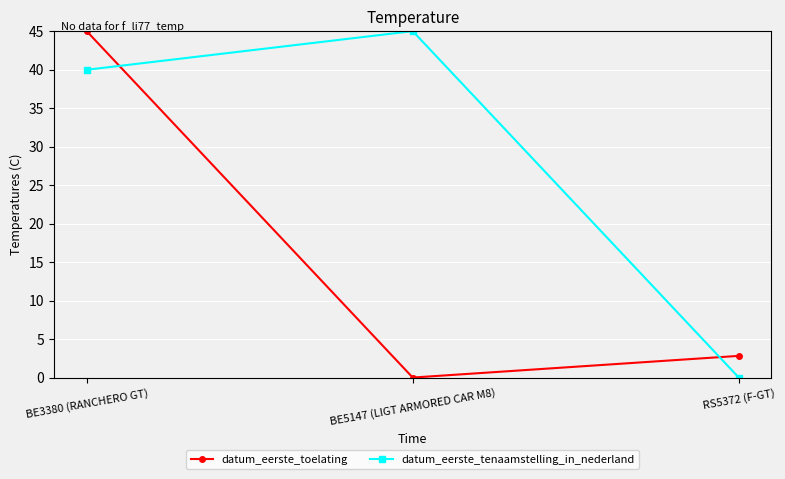

Rank the series by their average value, from lowest to highest.

datum_eerste_toelating, datum_eerste_tenaamstelling_in_nederland